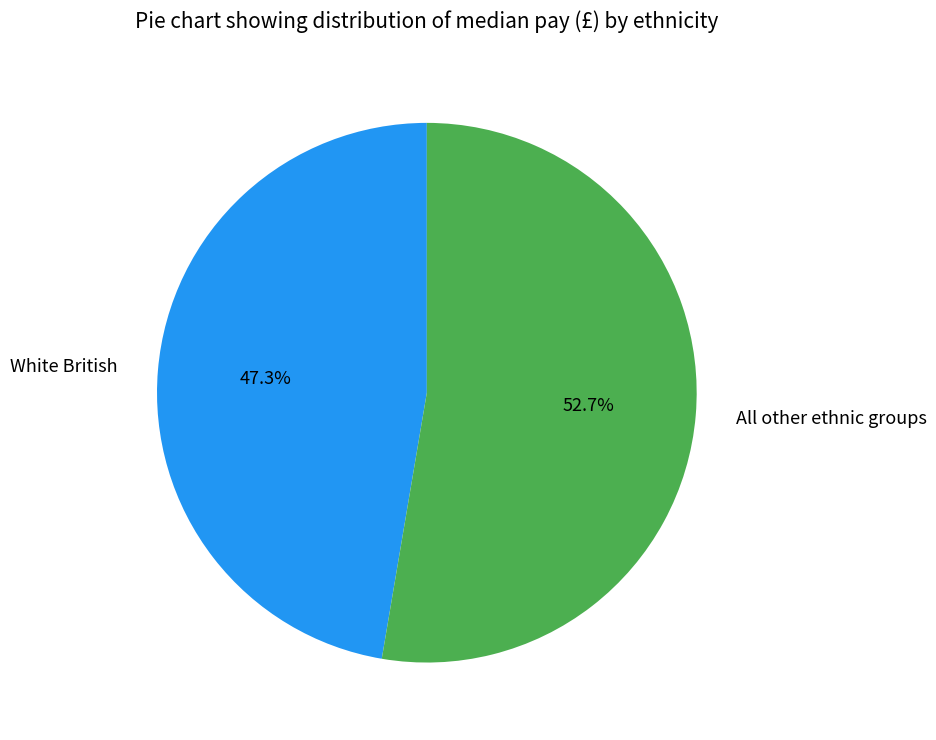

Combined, do White British and All other ethnic groups account for over 50%?

Yes